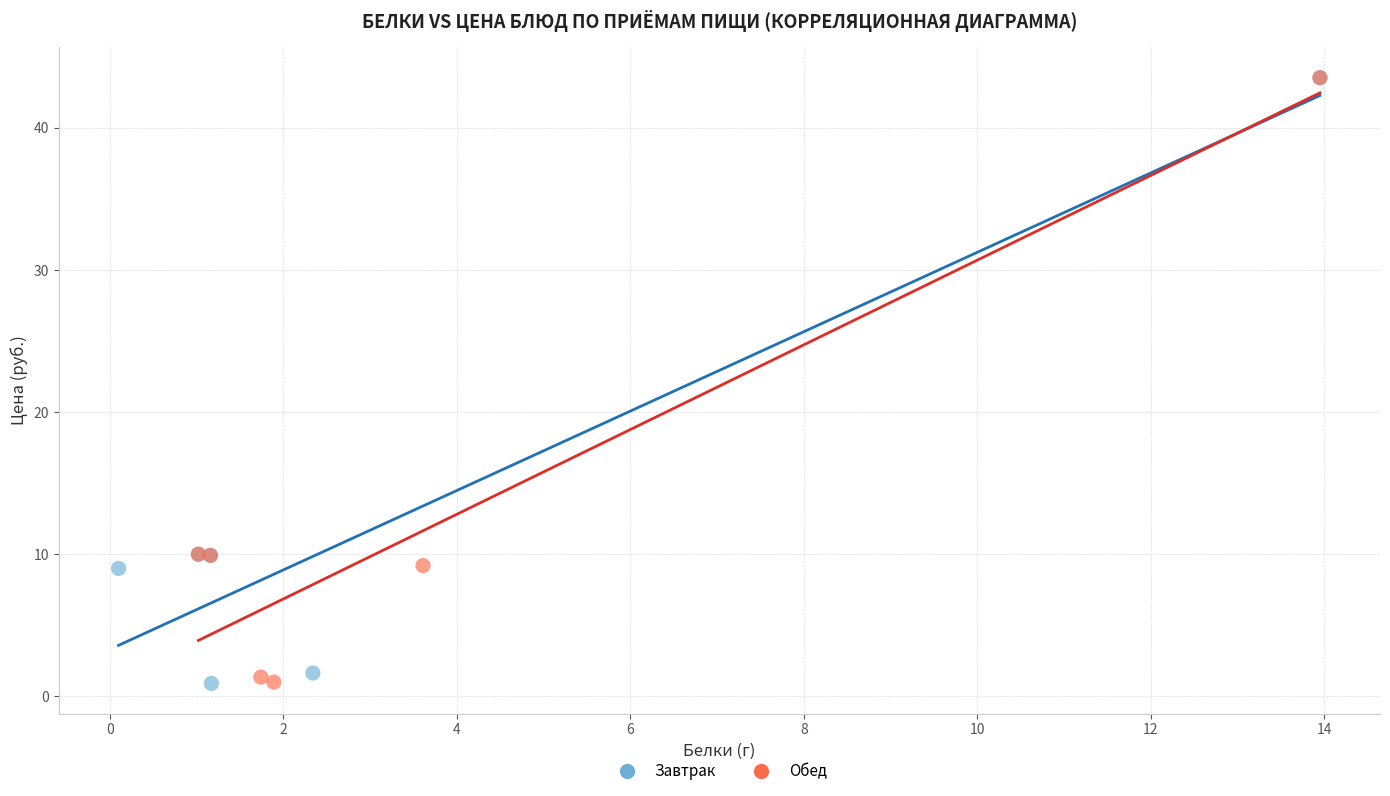

What are all the series names shown in the legend?

Завтрак, Обед